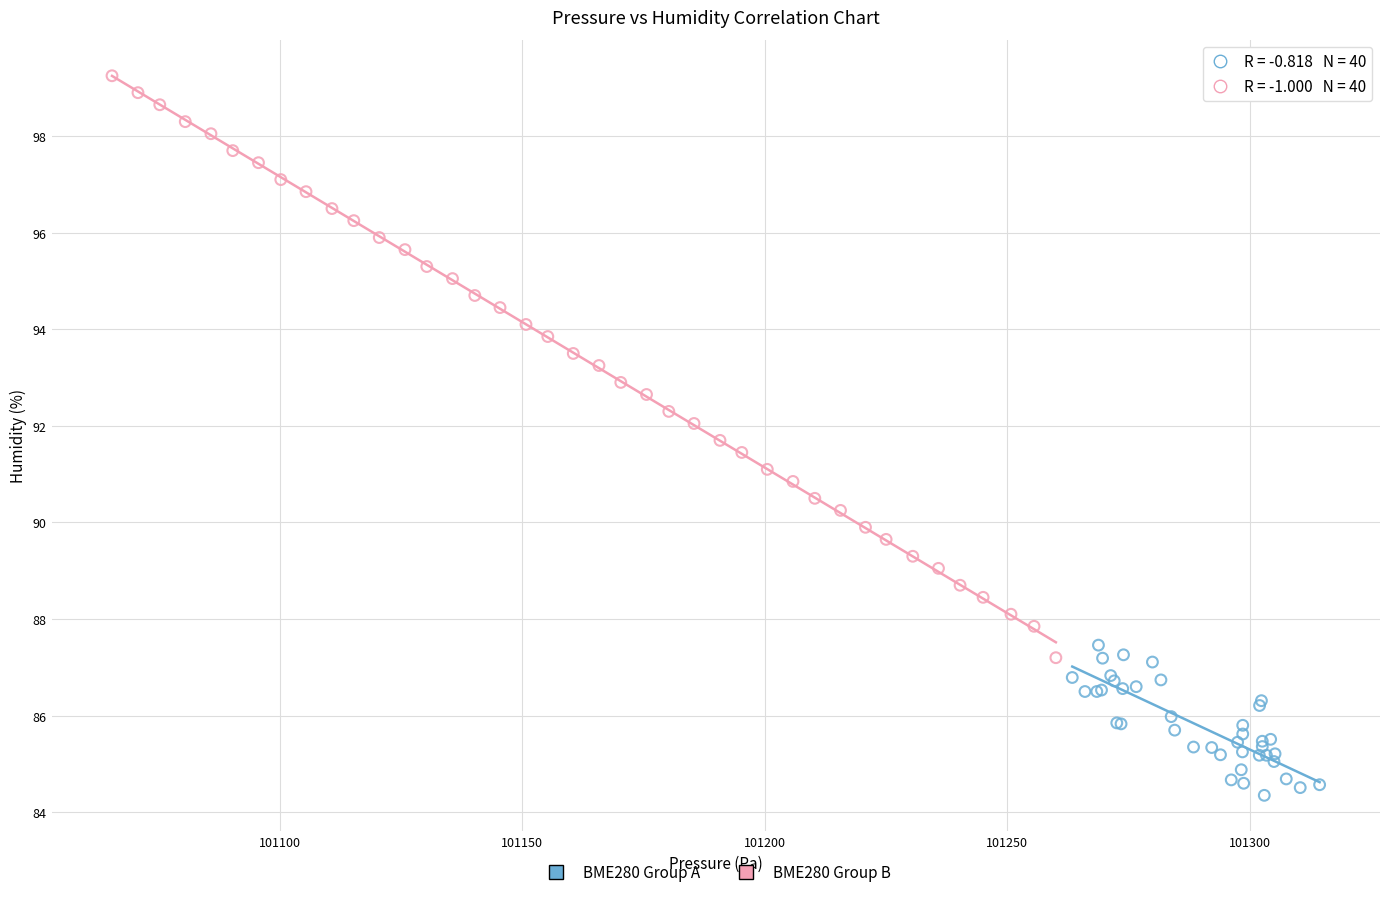

What are all the series names shown in the legend?

BME280 Group A, BME280 Group B